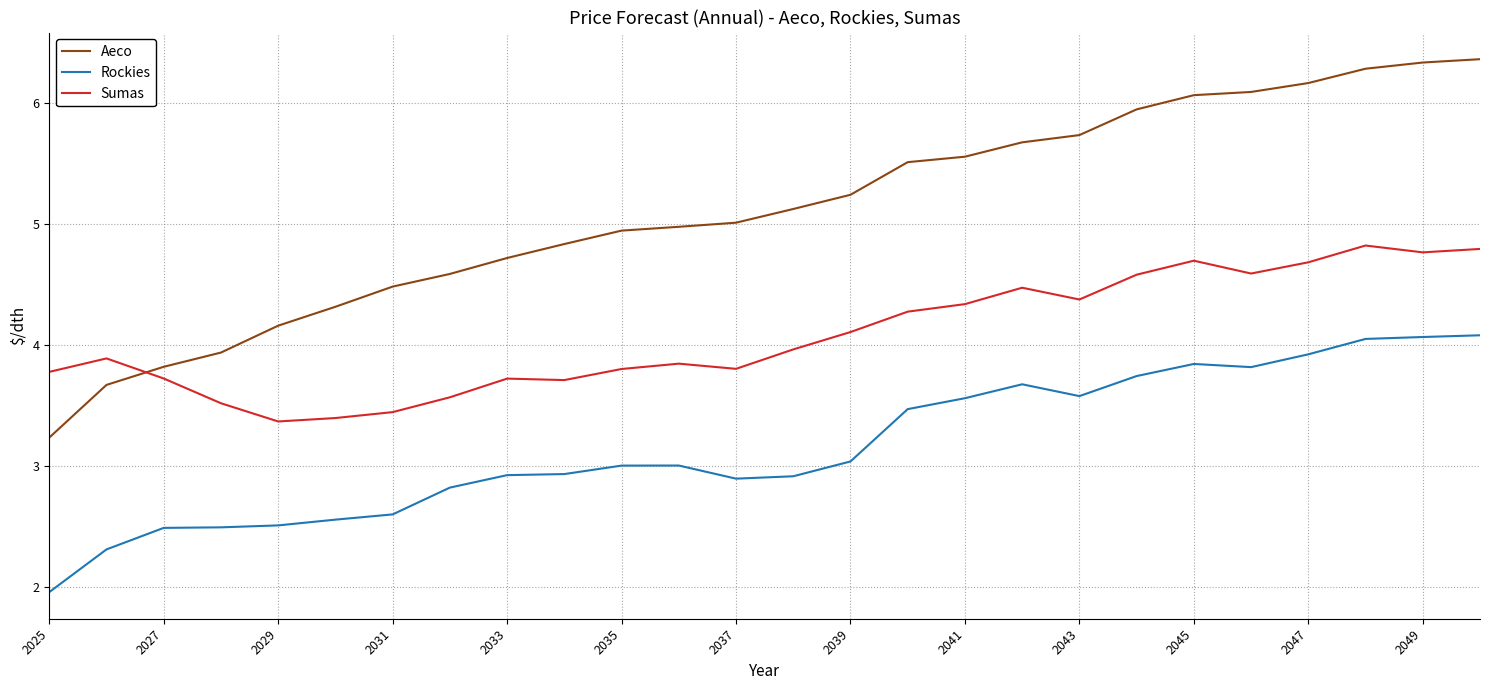

Which series has the largest total across all categories?

Aeco